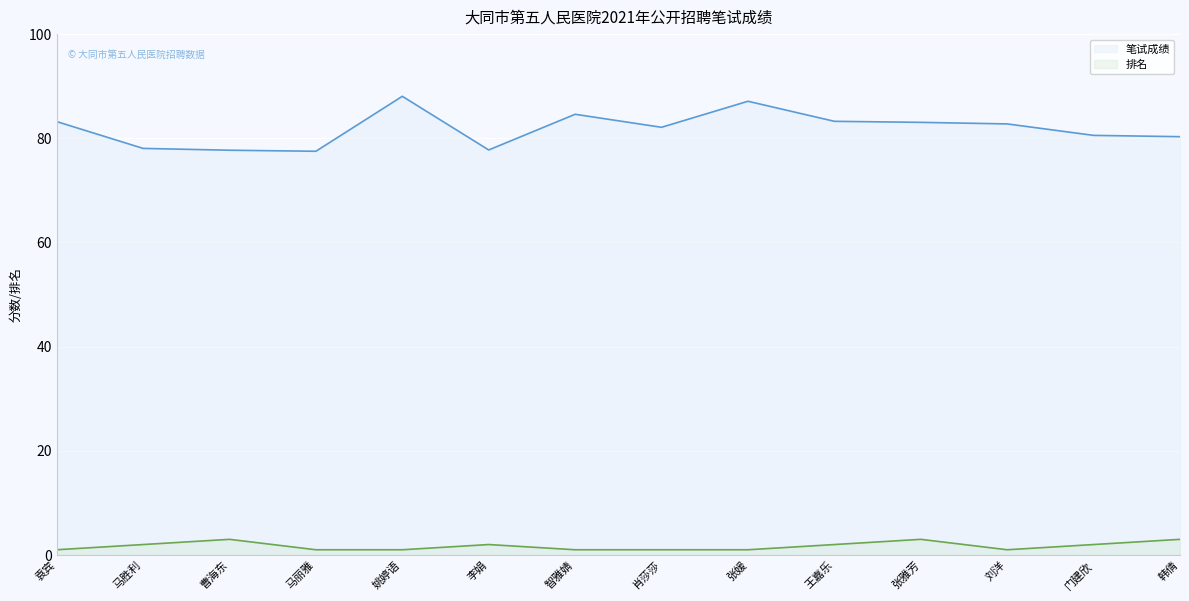

Count the 排名 values in the range 1 to 2.

11